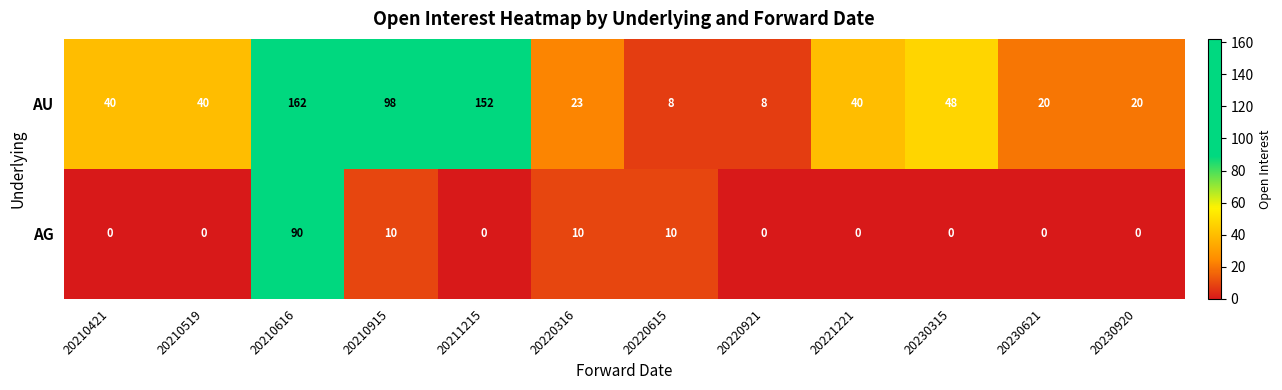

The value of AU at 20210616 is 274. True or false?

False